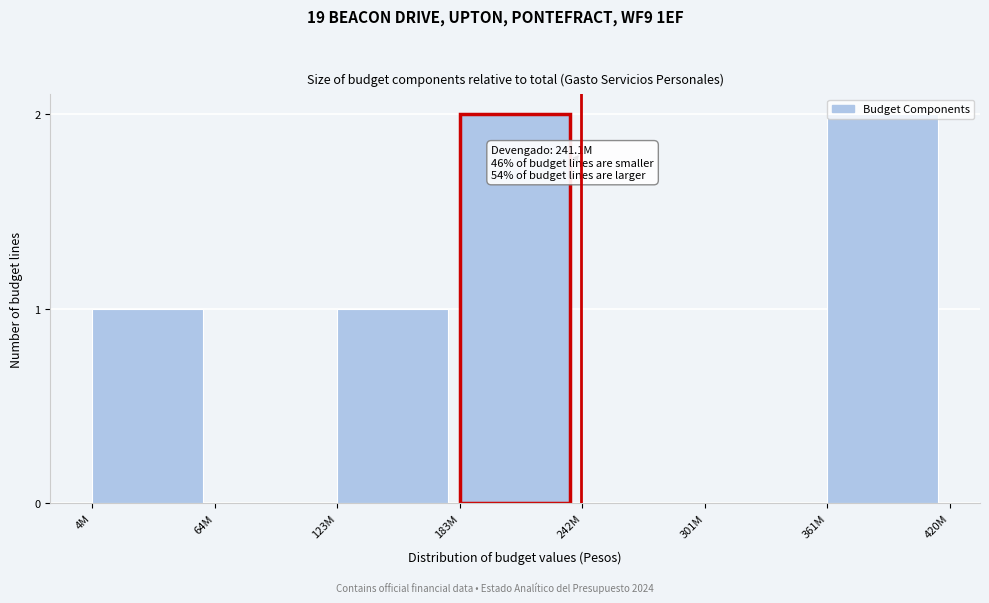

Which has a higher value, 4M or 183M?

183M